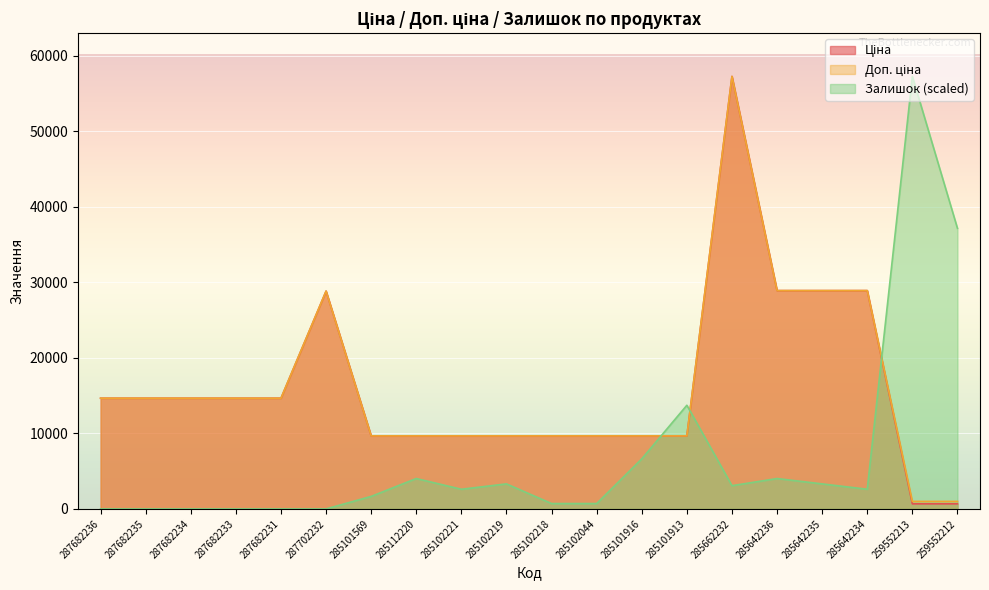

True or false: Ціна and Доп. ціна intersect in this chart.

False